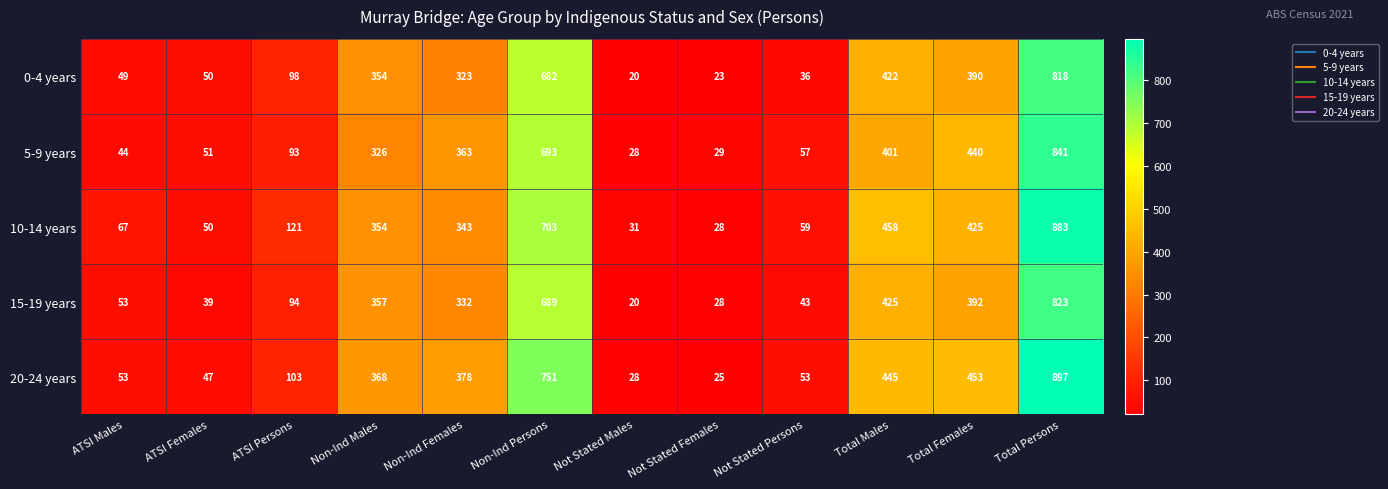

What is the difference between the highest and lowest values at Total Persons?

79